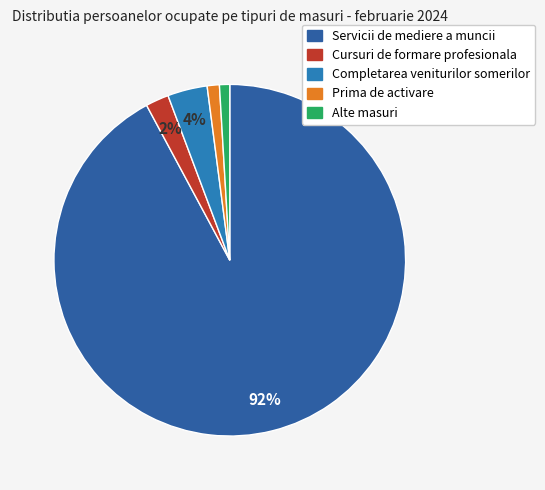

True or false: Cursuri de formare profesionala accounts for 2% of the total.

True